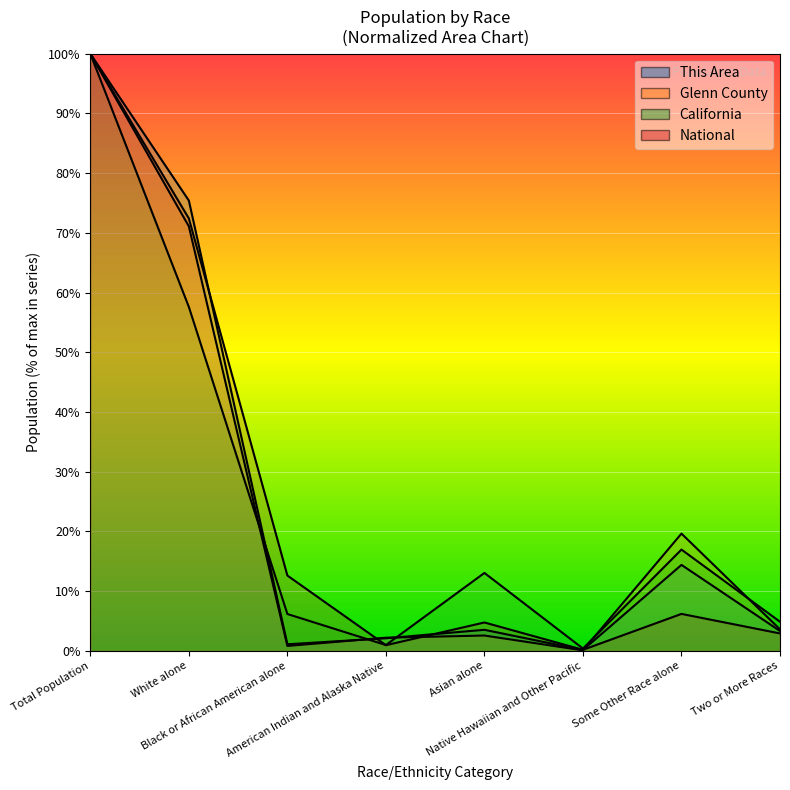

What position from the left is White alone?

2